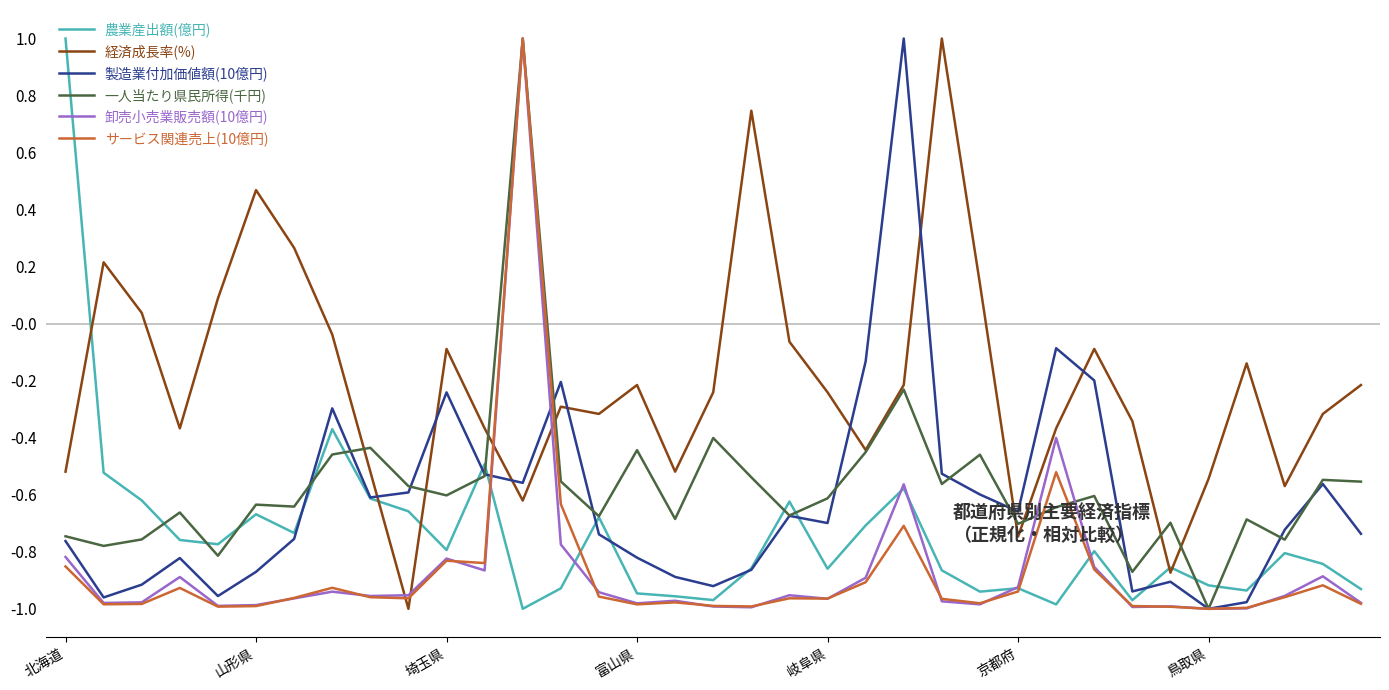

What is the highest value of the 卸売小売業販売額(10億円) series?

1.0